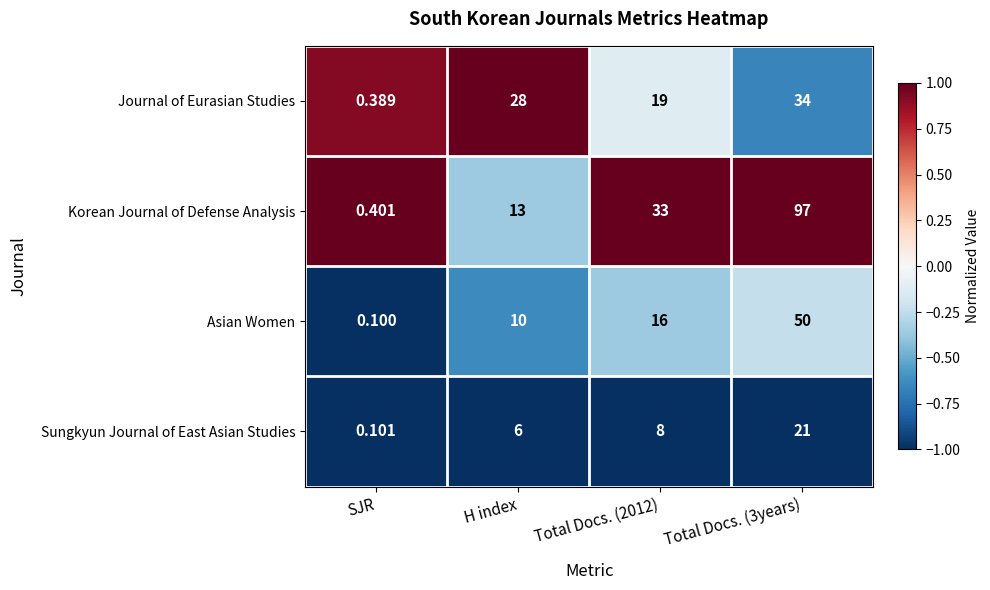

Which series has the widest spread of values?

Korean Journal of Defense Analysis